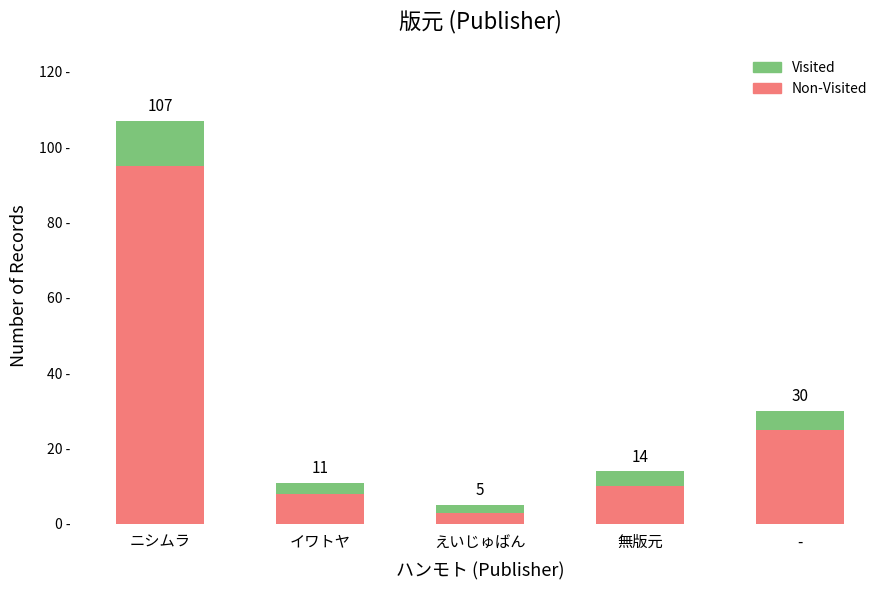

Between 無版元 and ニシムラ, which is larger?

ニシムラ